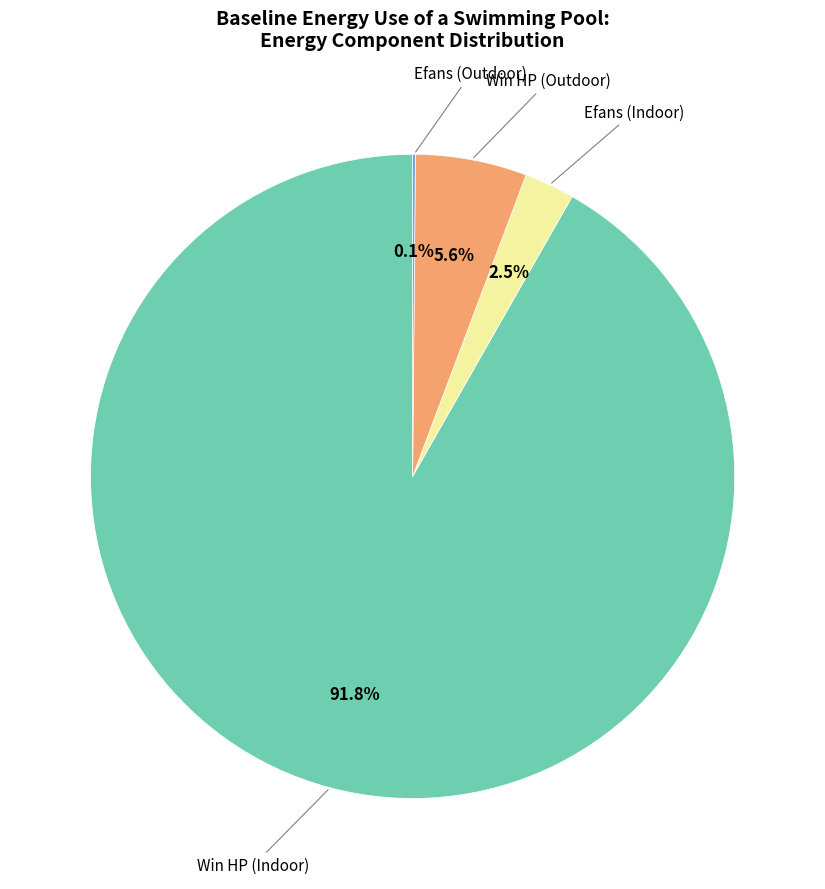

Does any single category account for the majority?

Yes